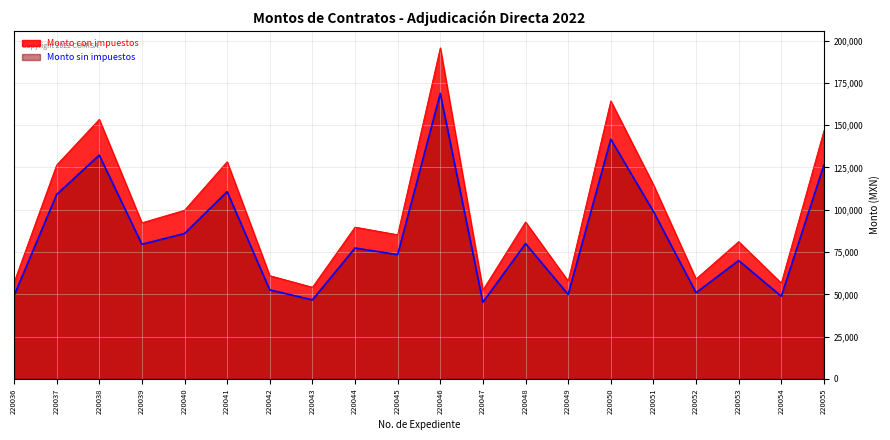

At which category is the sum across all series the highest?

220046